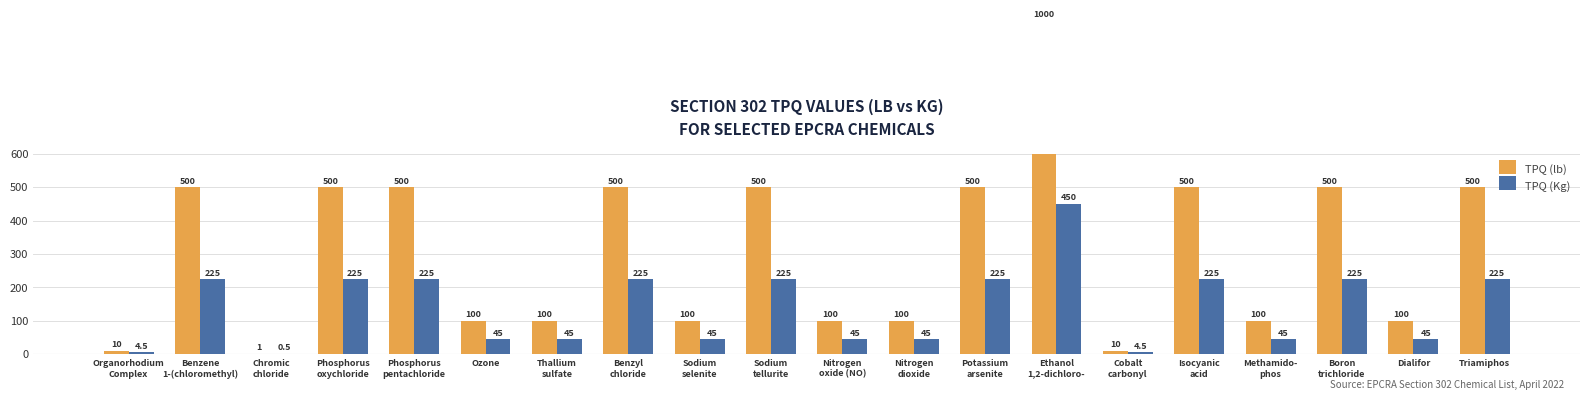

What is the approximate value of TPQ (lb) at Methamido-
phos?

100.0